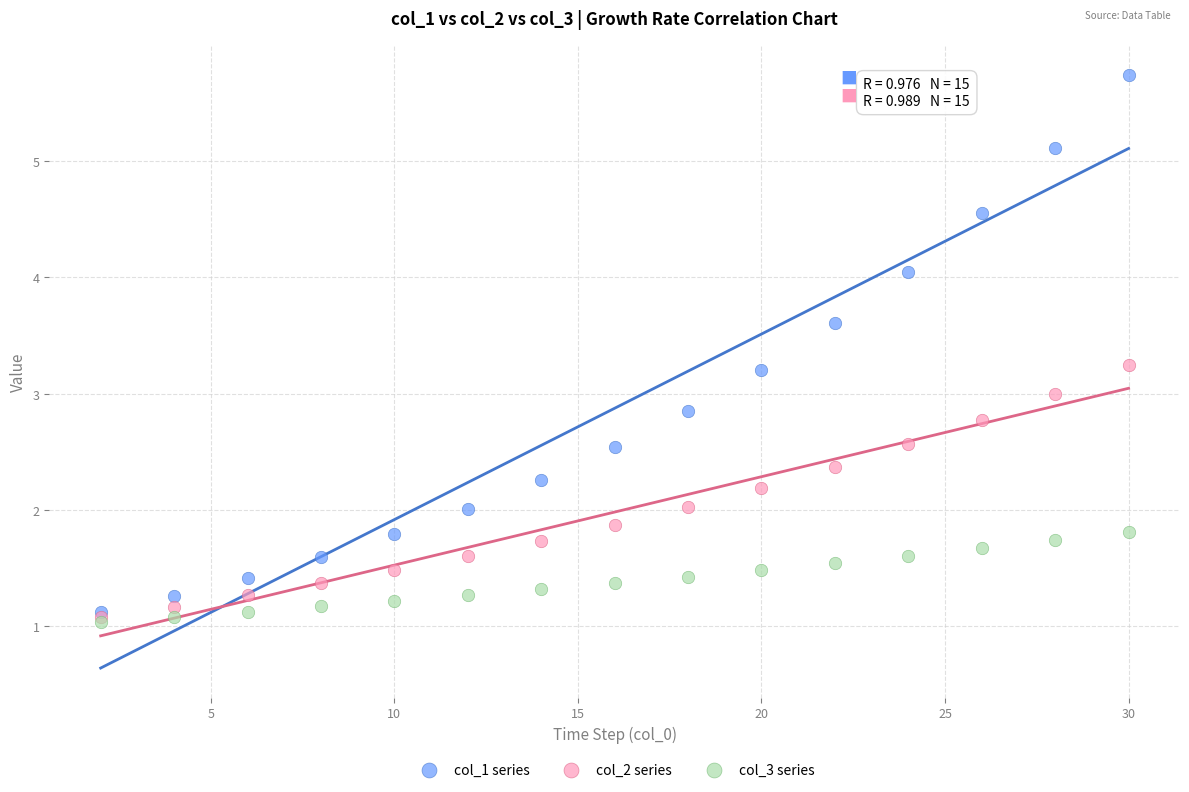

Which series has the widest spread of Y values?

col_1 series